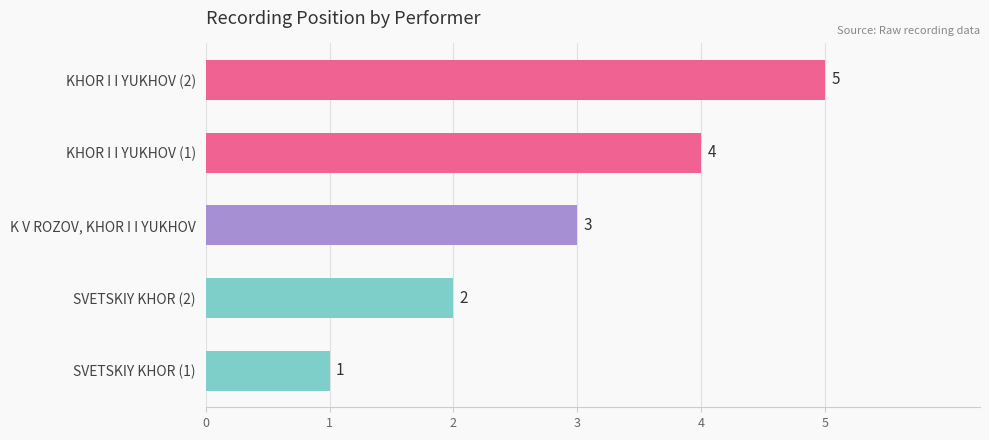

What is the change in value from SVETSKIY KHOR (1) to KHOR I I YUKHOV (2)?

+4